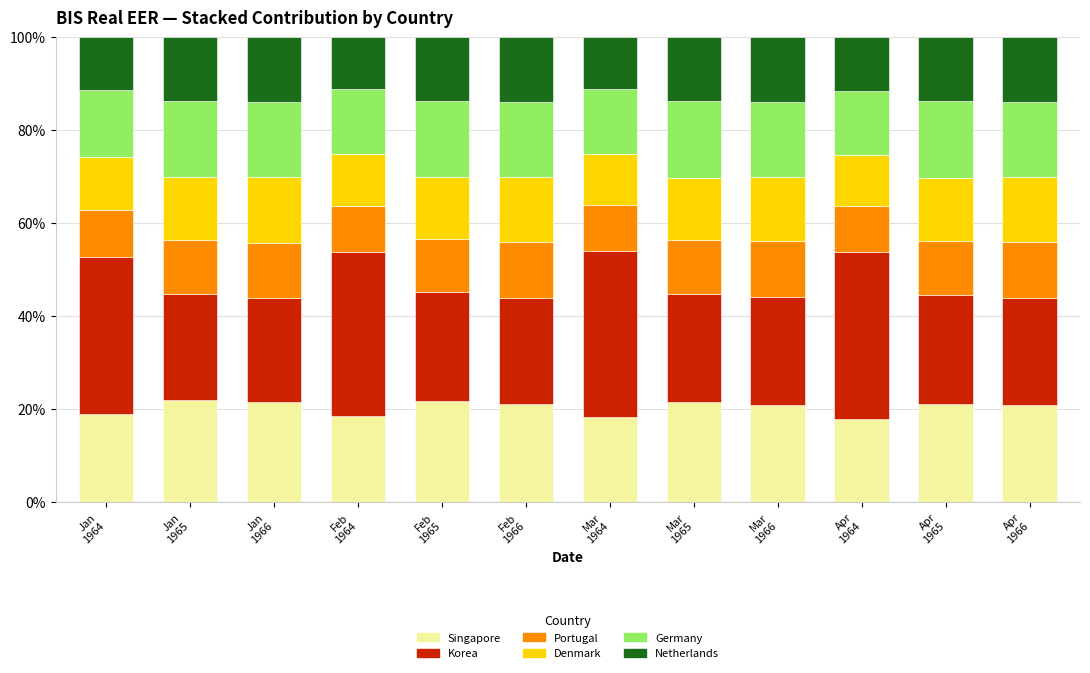

What is the lowest value of the Singapore series?

17.8